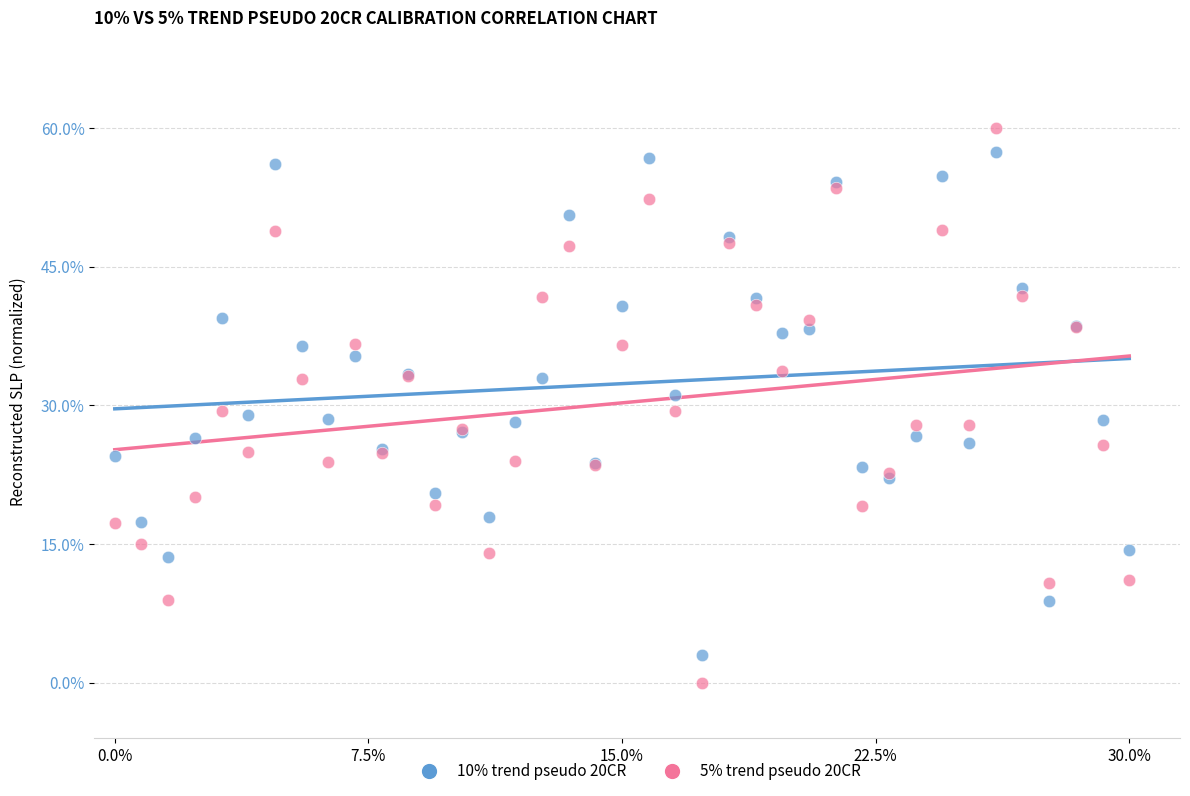

Which series contains the highest Y value?

5% trend pseudo 20CR